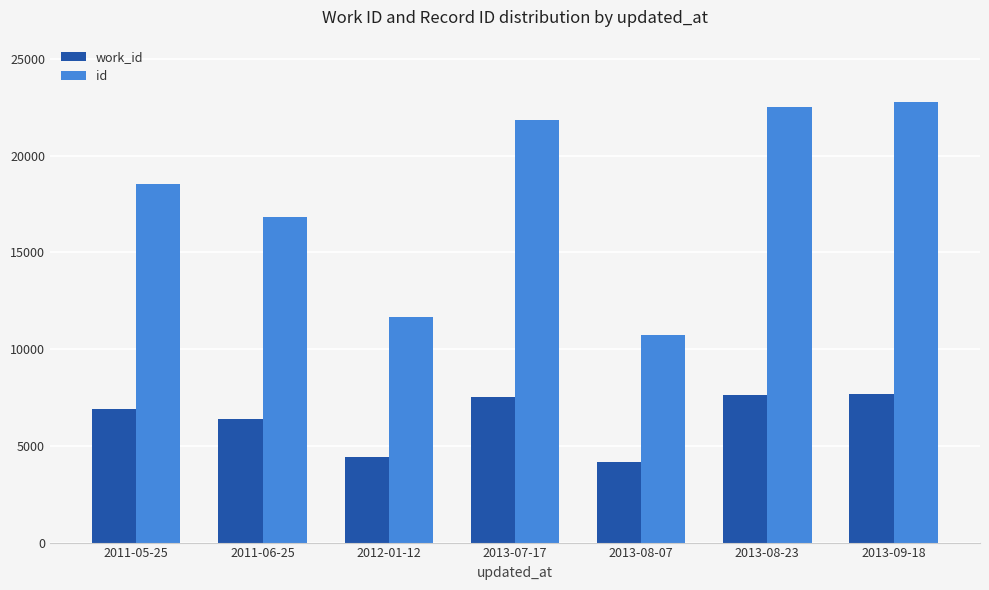

Count the number of data series in this chart.

2